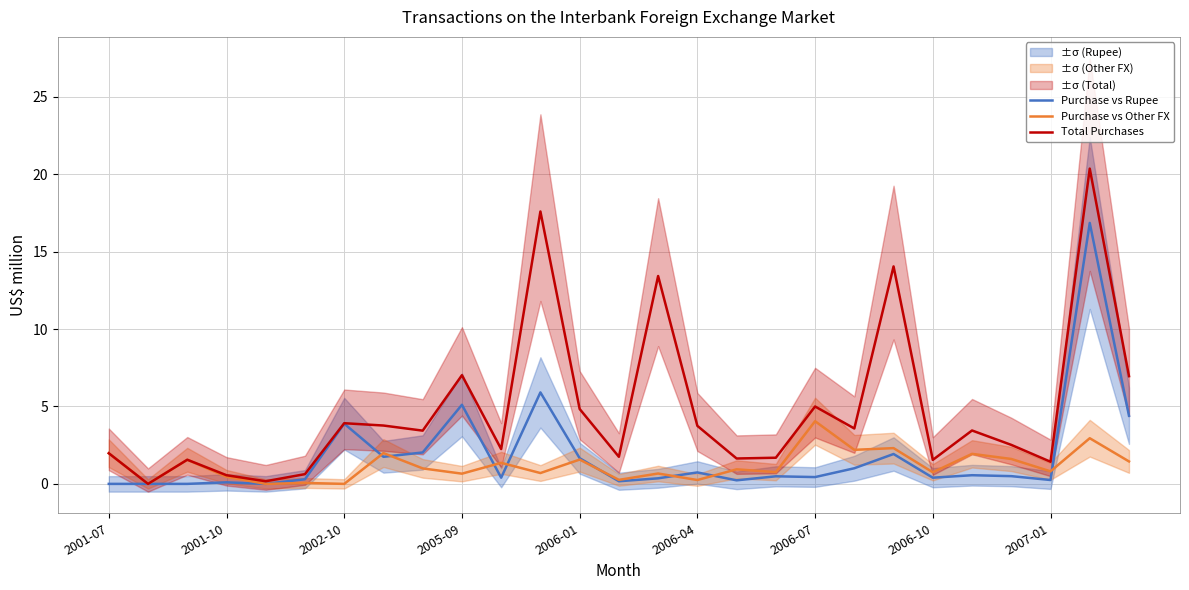

How many interior local valleys does the Total Purchases series have?

9